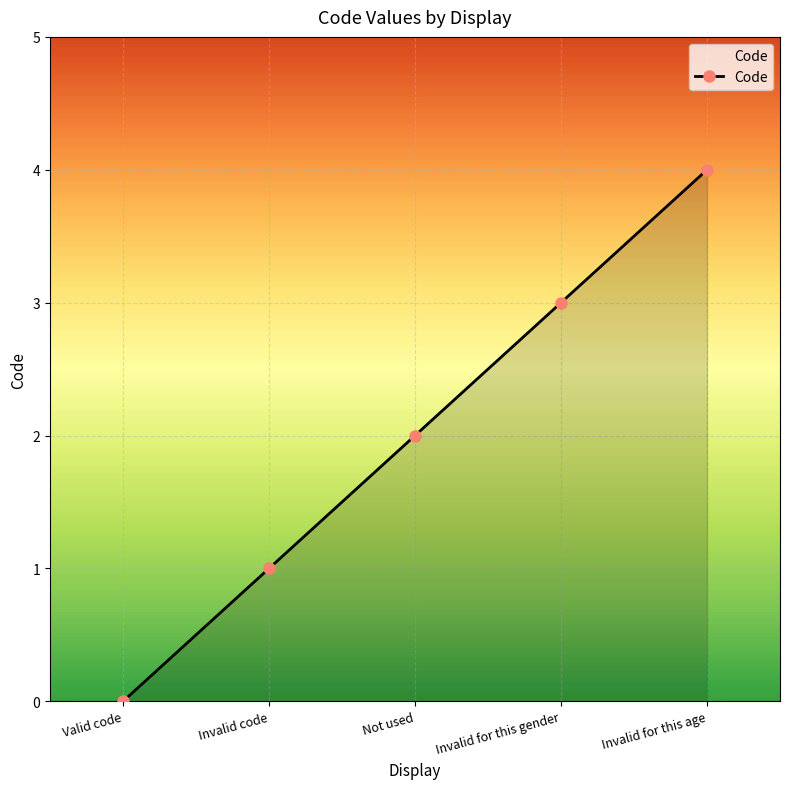

Which has a higher value, Invalid for this age or Invalid code?

Invalid for this age